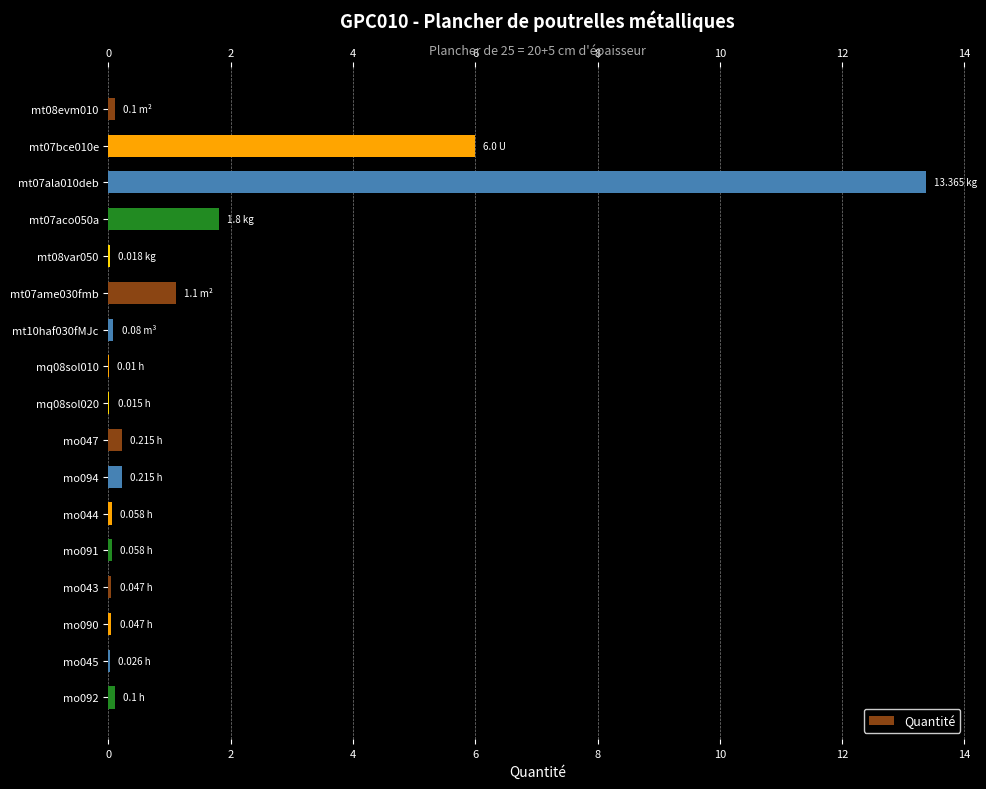

What is the change in value from mt07bce010e to mt07aco050a?

-4.2